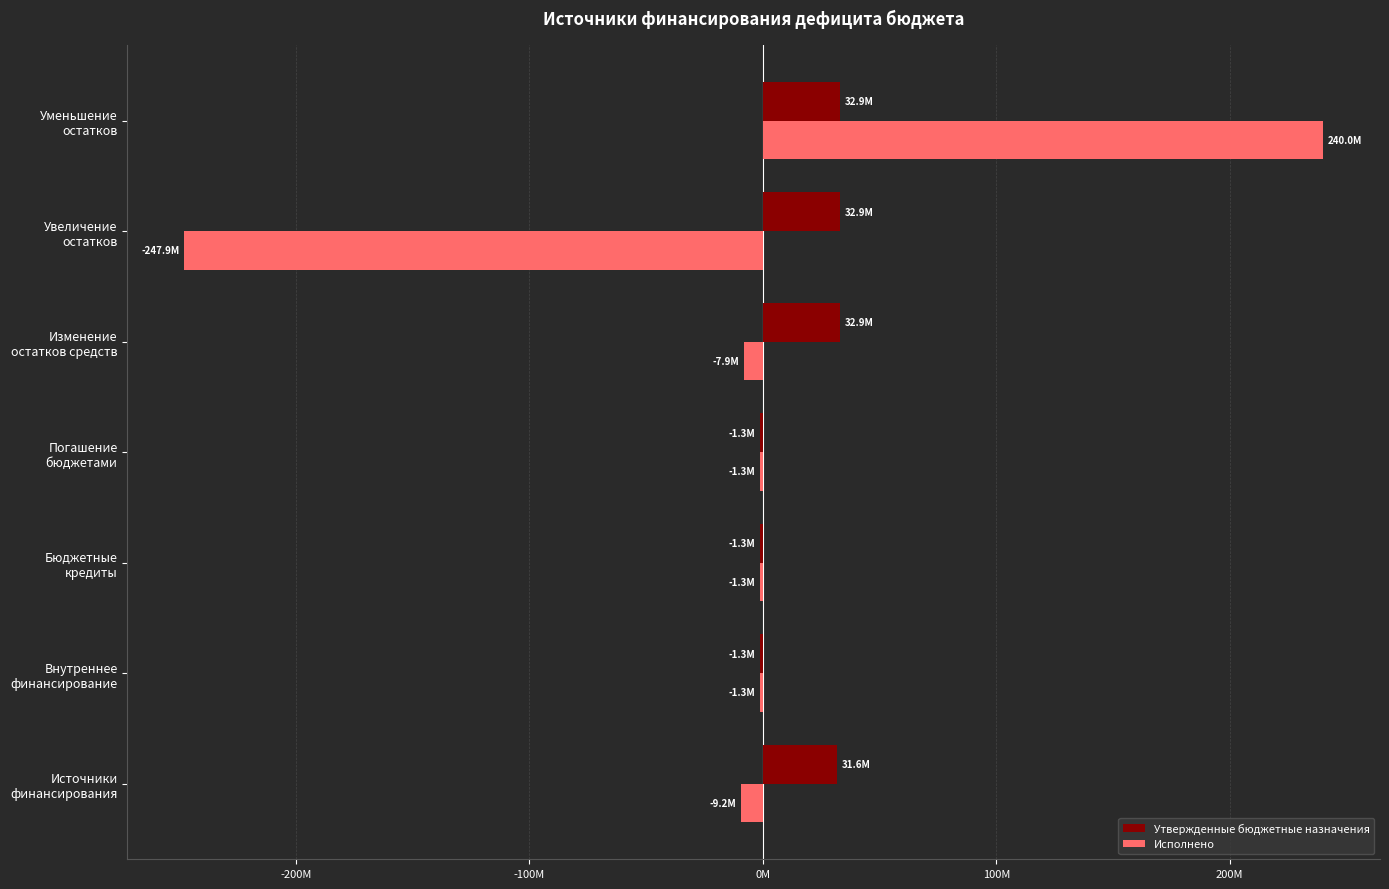

What are all the series names shown in the legend?

Утвержденные бюджетные назначения, Исполнено